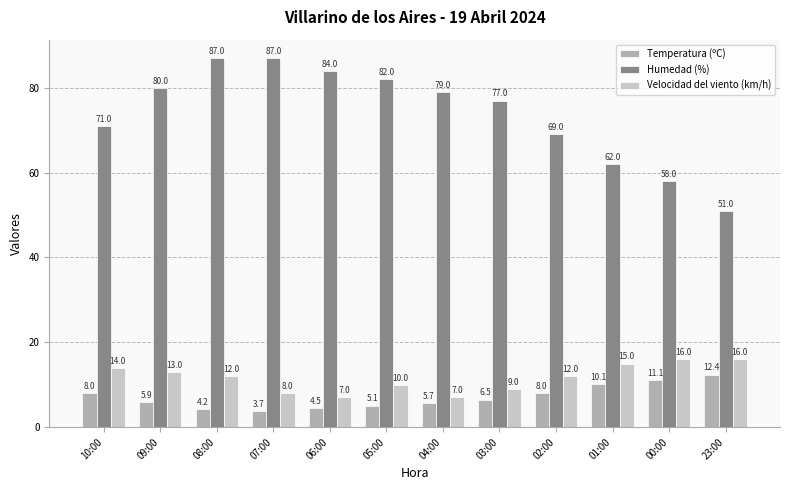

Is it true that Humedad (%) equals 69.0 at 02:00?

True